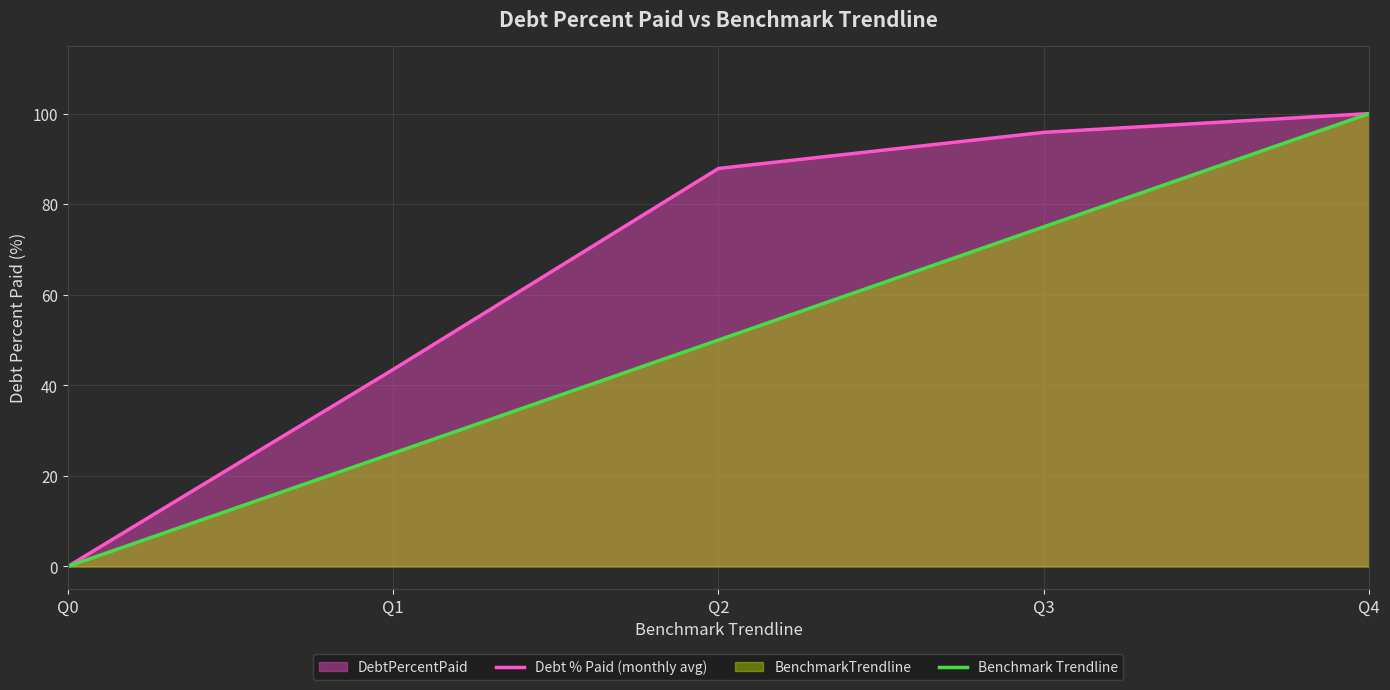

What value does the Debt % Paid (monthly avg) series have at Q1?

43.5